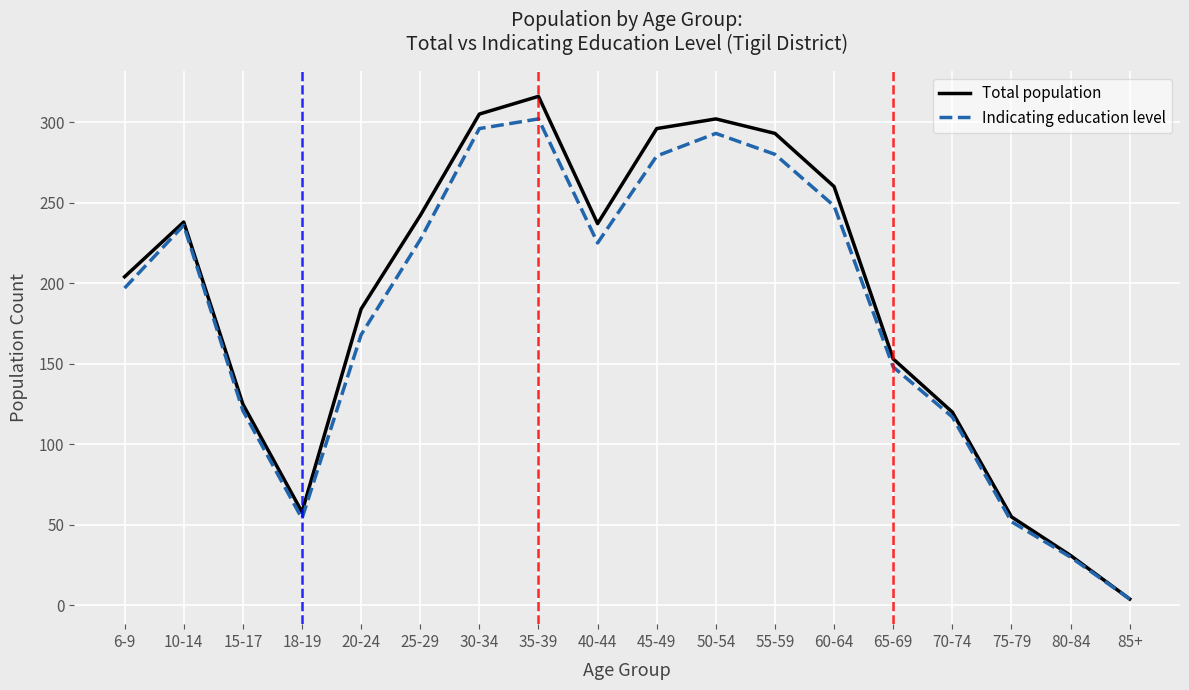

Which series has the largest range (max minus min)?

Total population